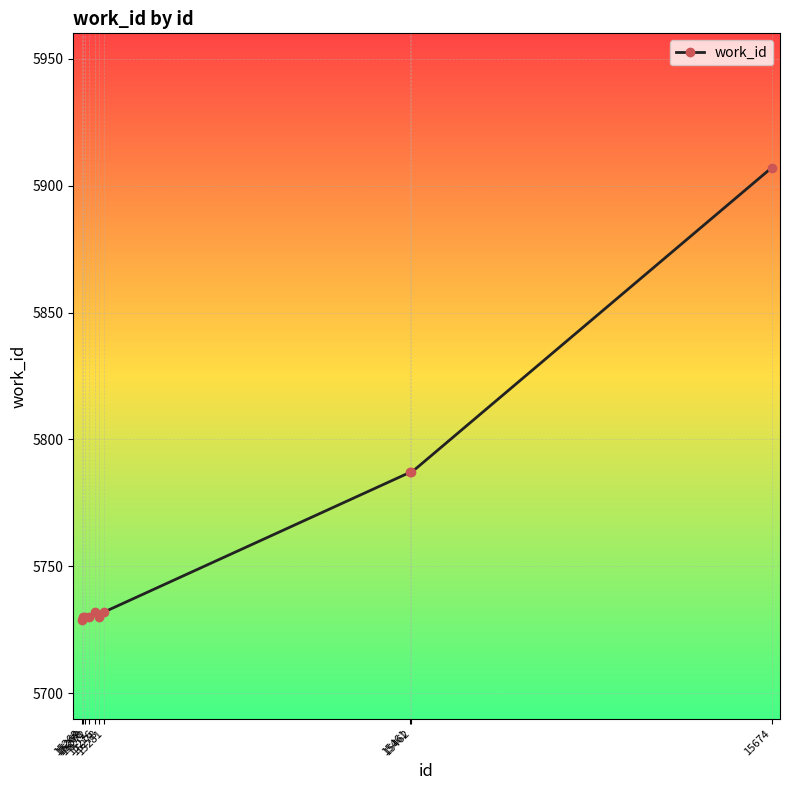

Between 15674 and 15268, which is larger?

15674